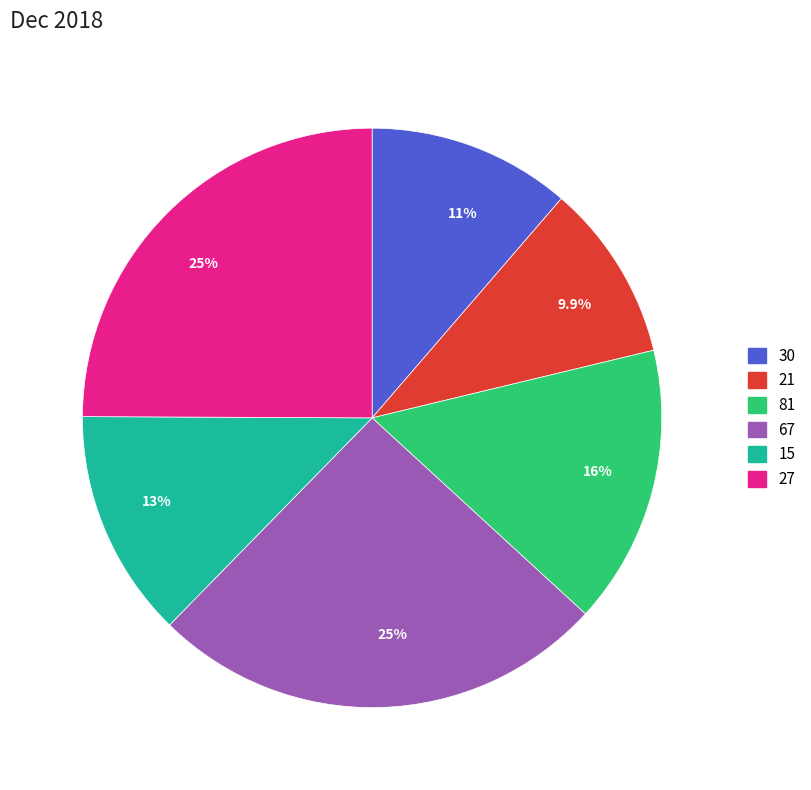

Is it true that 15 is 13% of the pie?

True